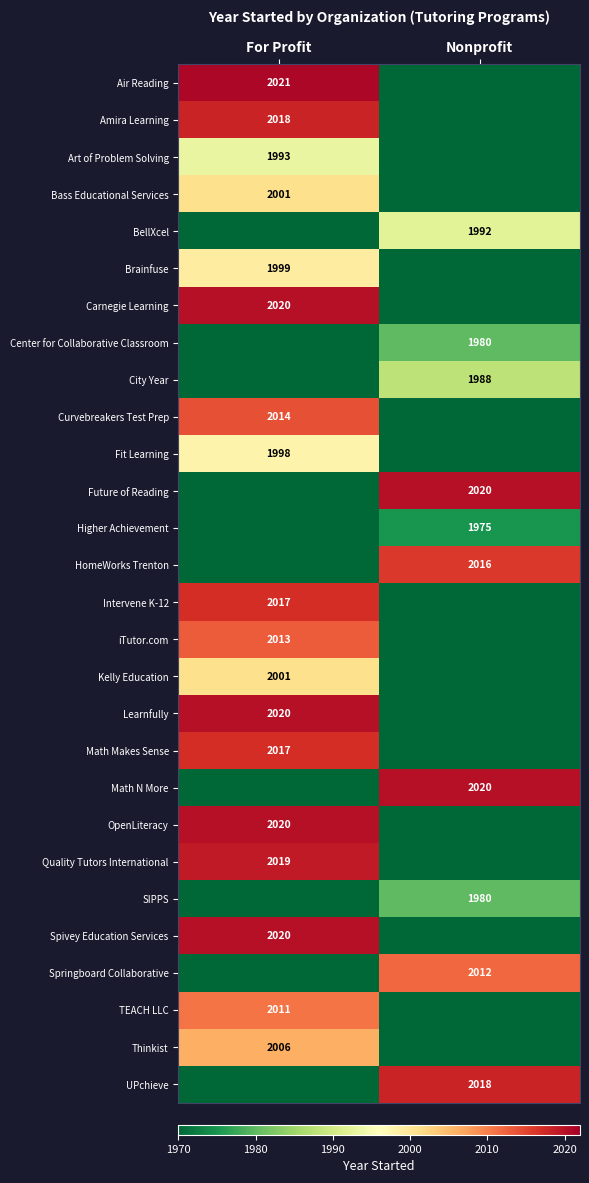

Is the value of UPchieve at Nonprofit greater than the value of Bass Educational Services at For Profit?

Yes